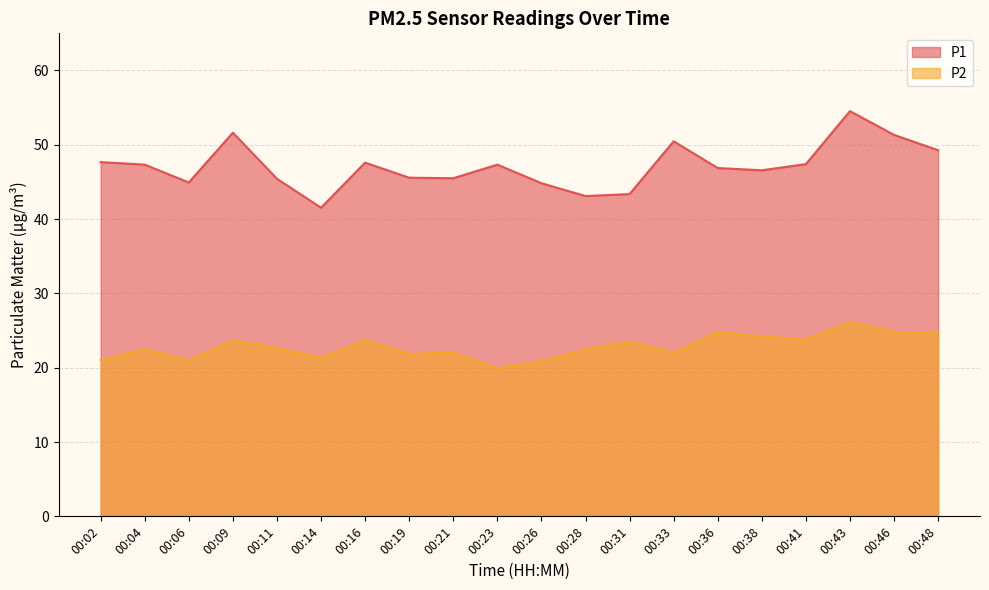

At which label is P2 closest to 23?

00:11